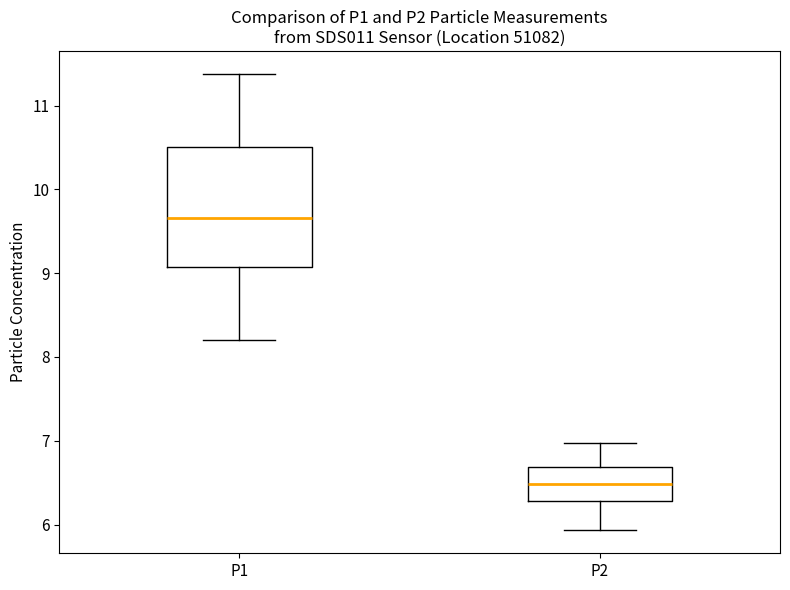

Where does the upper whisker of the box for P1 end on the y-axis? The values are not printed on the chart, so give them approximately, as read against the axis.

11.4